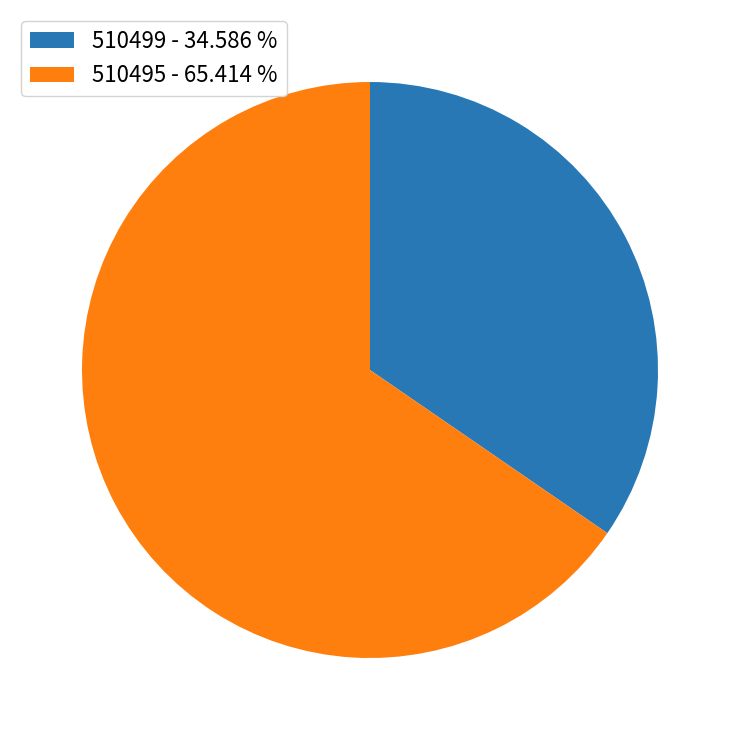

Is it true that 510495 is 54% of the pie?

False